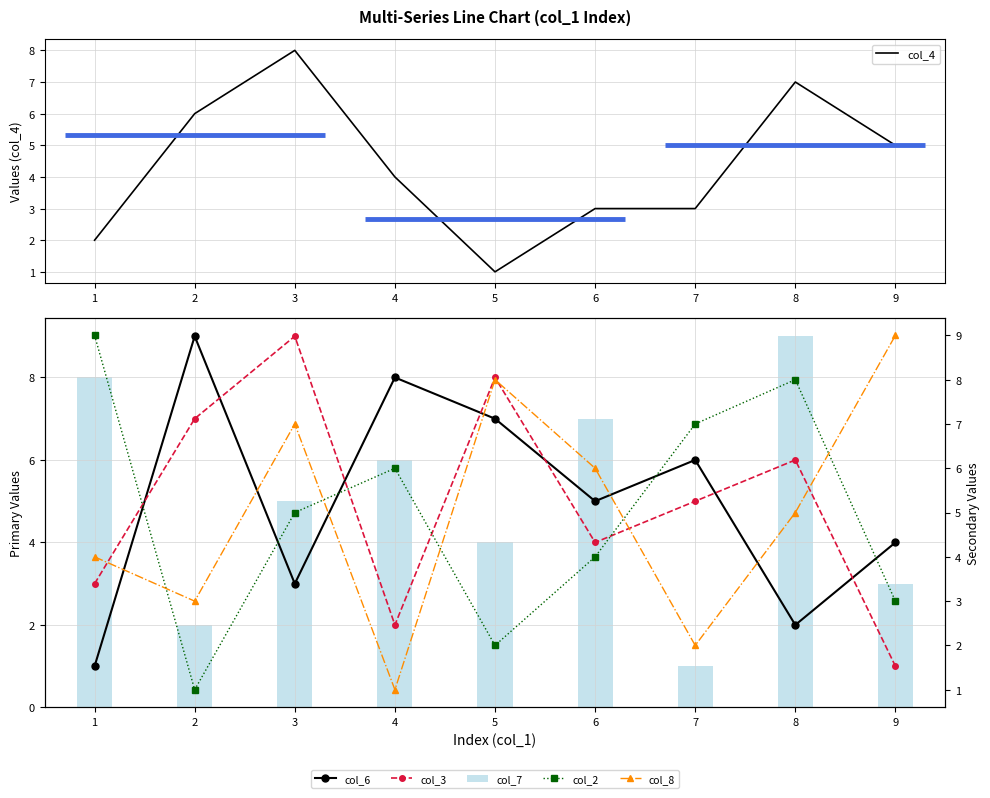

Is it true that col_4 equals 0 at 5?

False